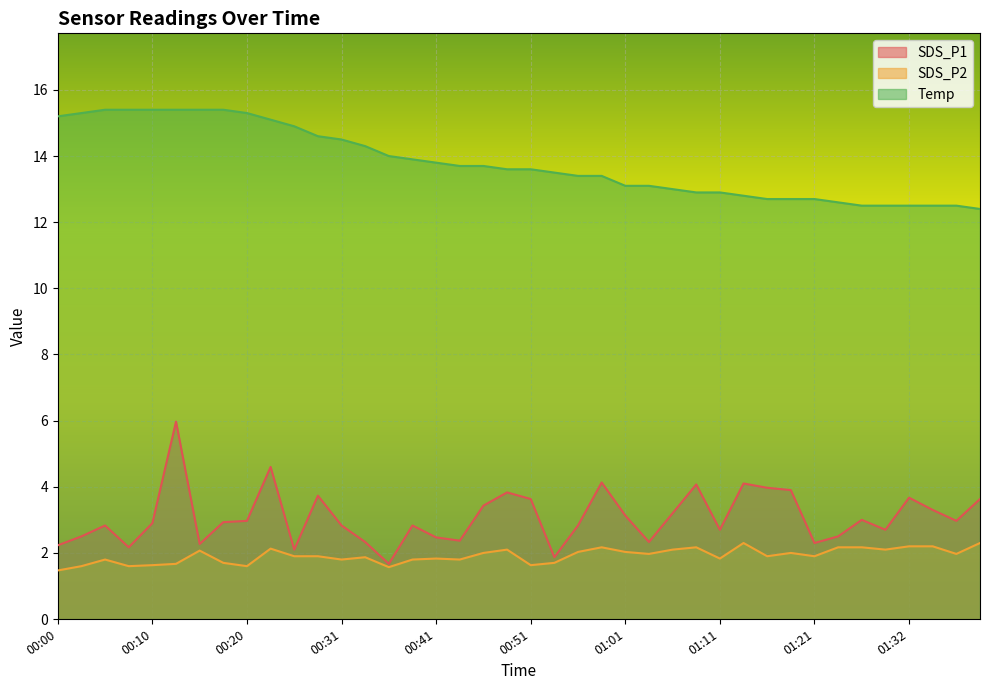

Count the number of data series in this chart.

3